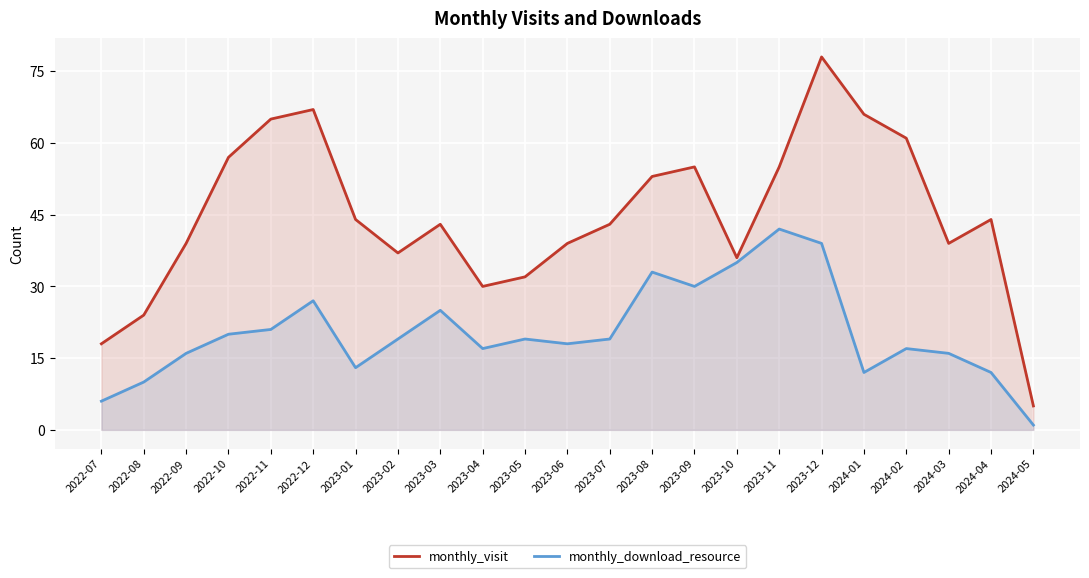

At 2023-07, list the series in order from largest to smallest.

monthly_visit, monthly_download_resource